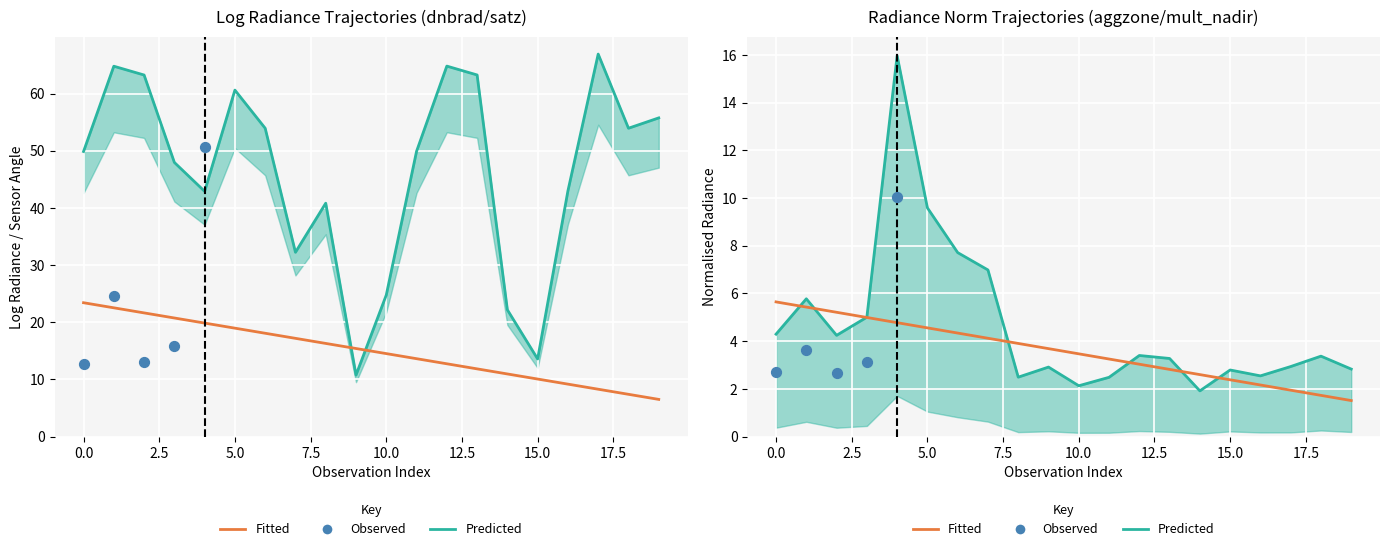

Is the value of rade9_mult_nadir_norm at 103694 greater than the value of satz at 103448?

No